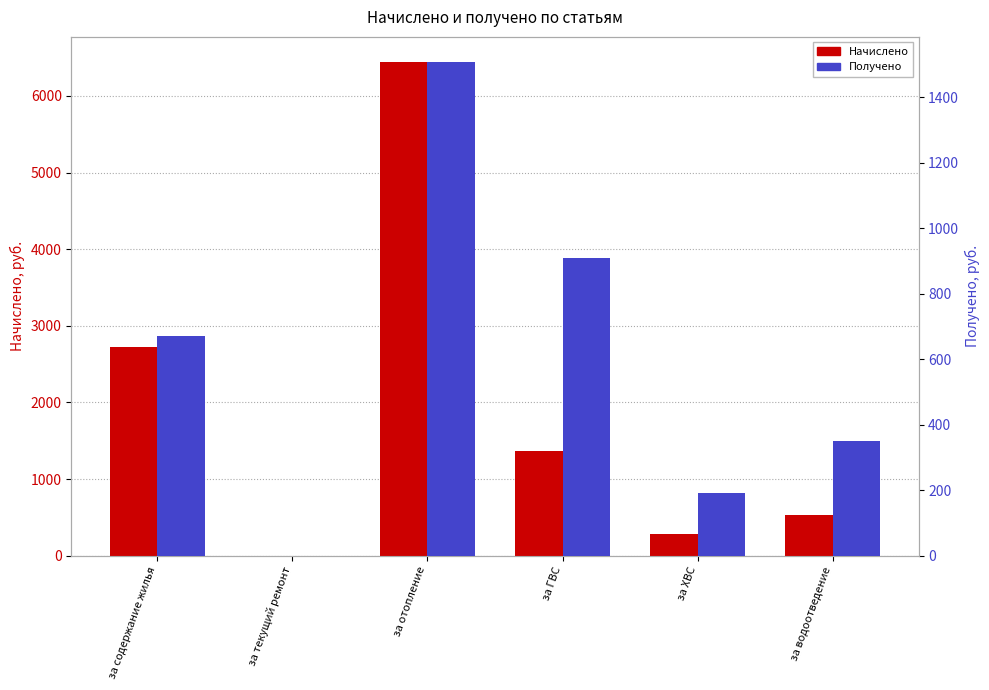

How many groups of bars are there?

6